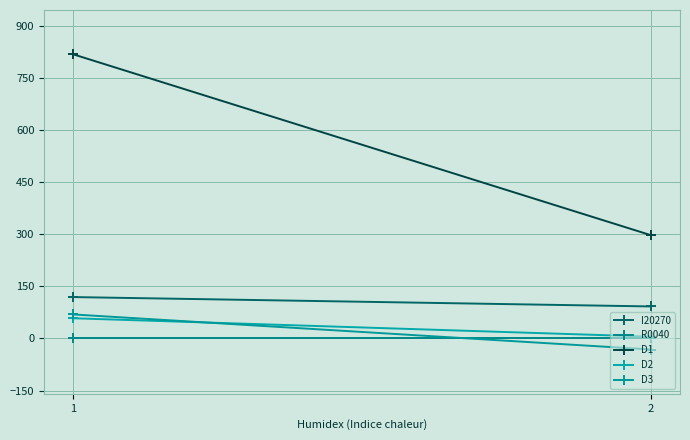

How many lines are shown in the chart?

5